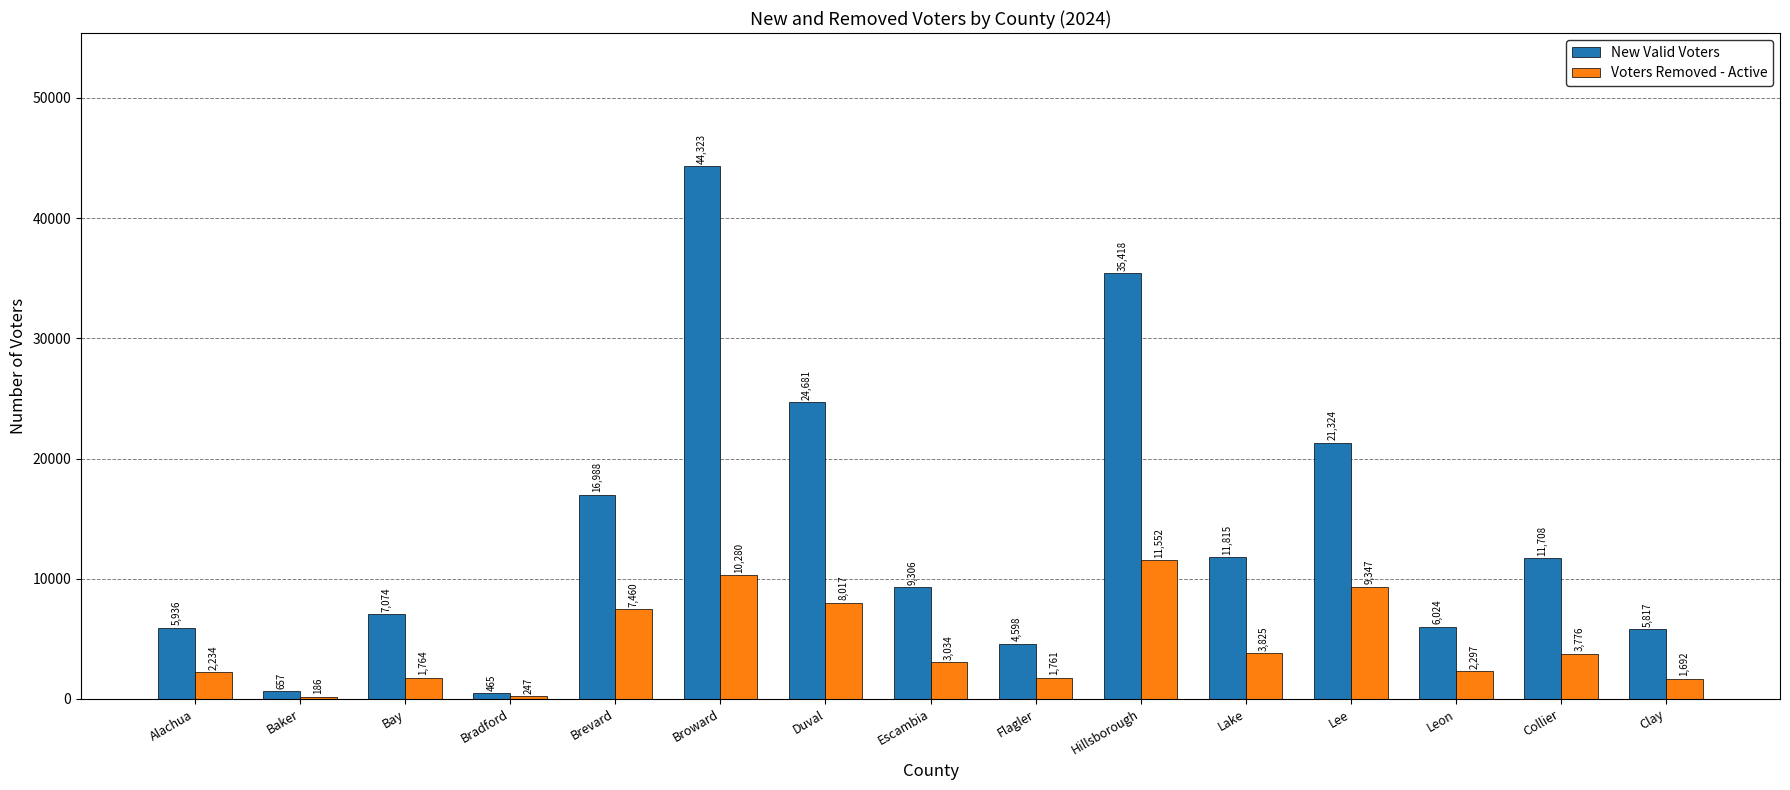

What is the minimum value shown in the chart?

186